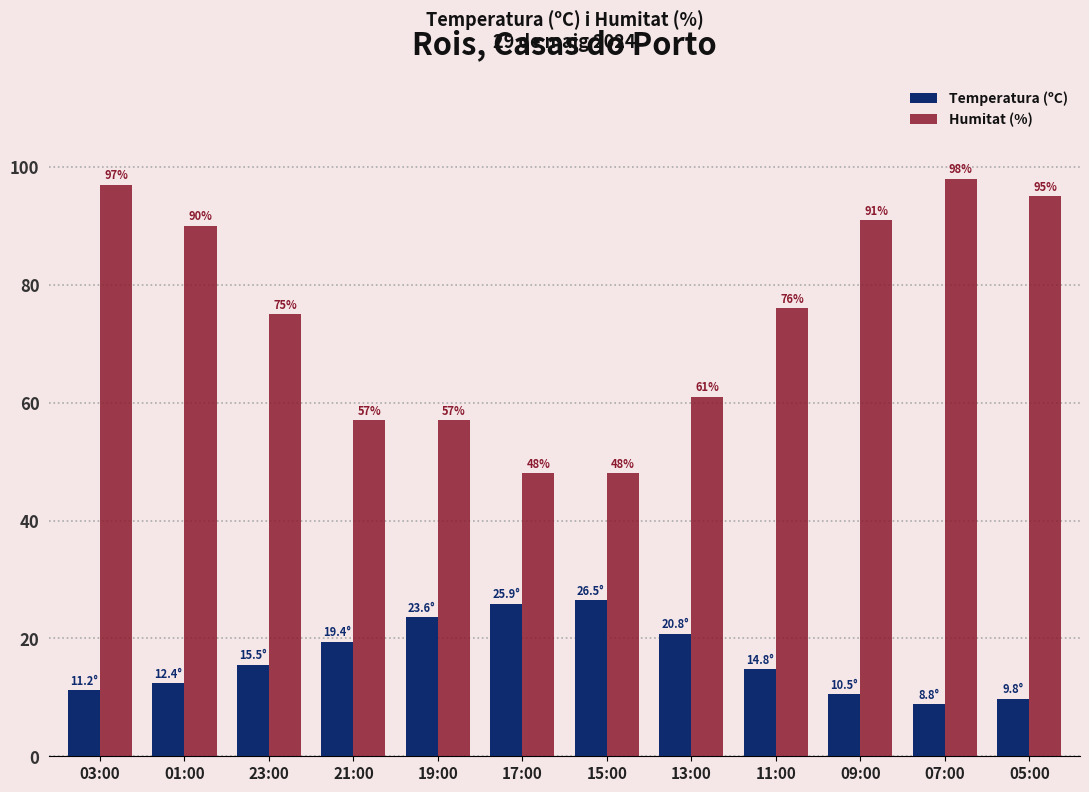

At which label does Humitat (%) first exceed 76?

03:00